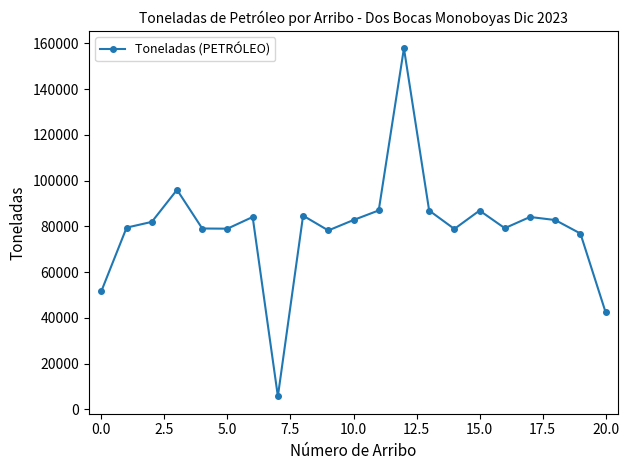

How many values exceed 81955?

11